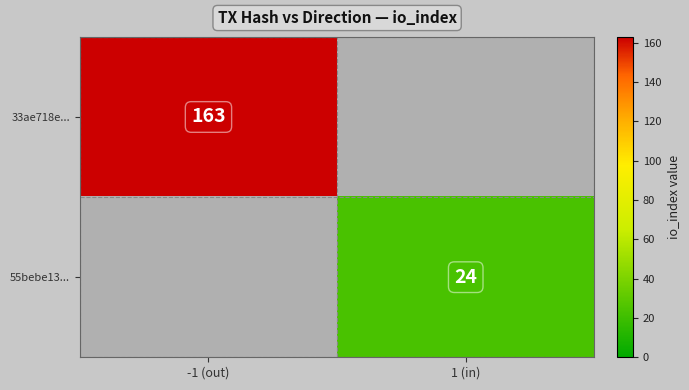

The value of 55bebe13... at 1 (in) is 15. True or false?

False